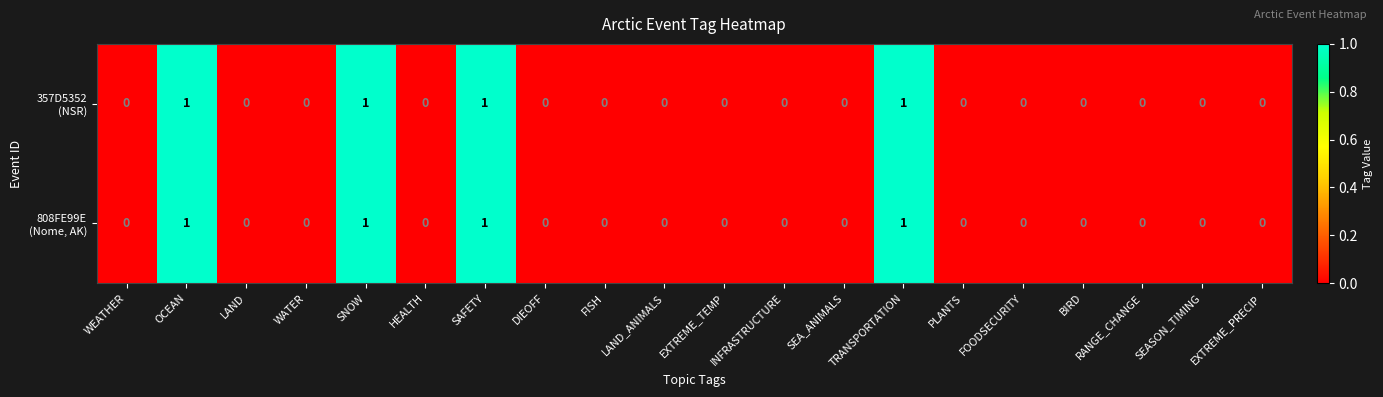

How many data points does each series have?

20